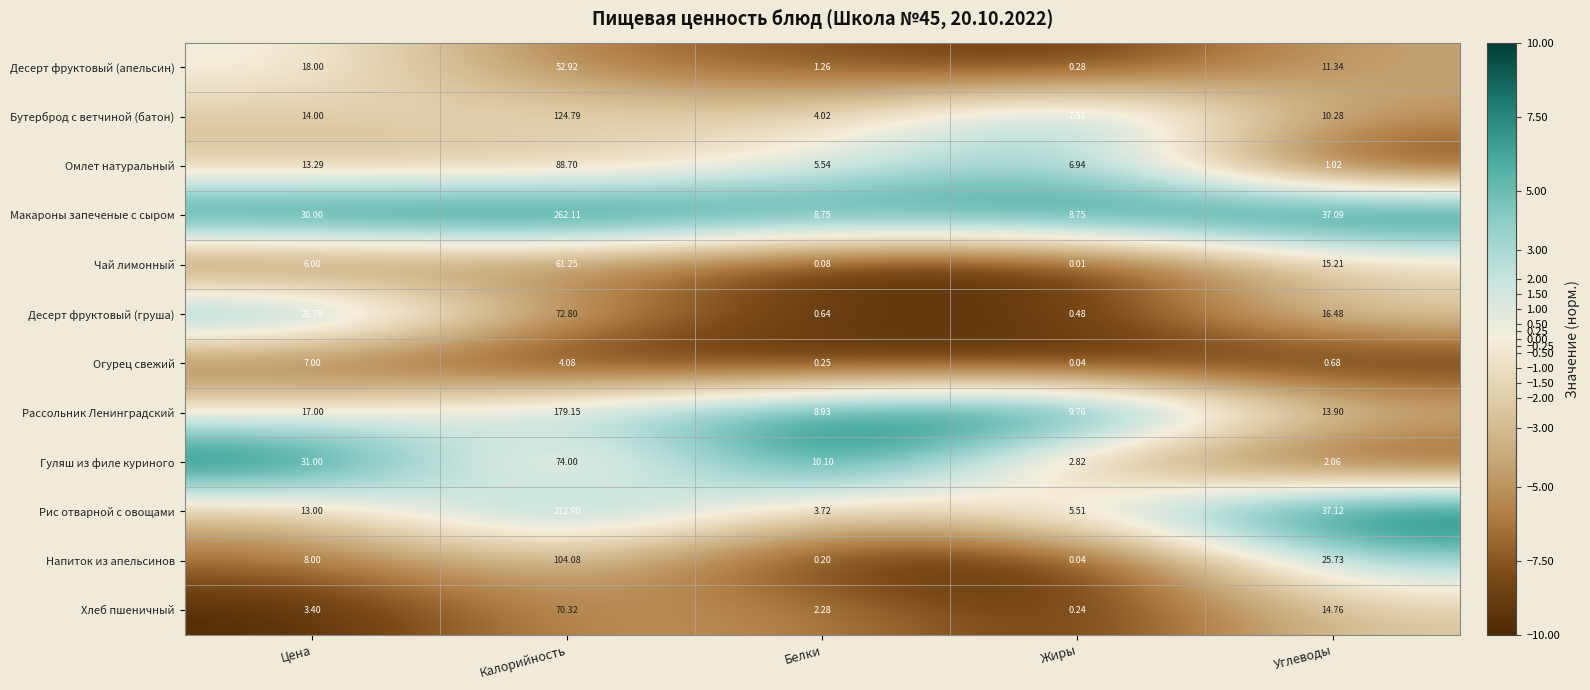

Which category has the lowest value in the Омлет натуральный series?

Углеводы